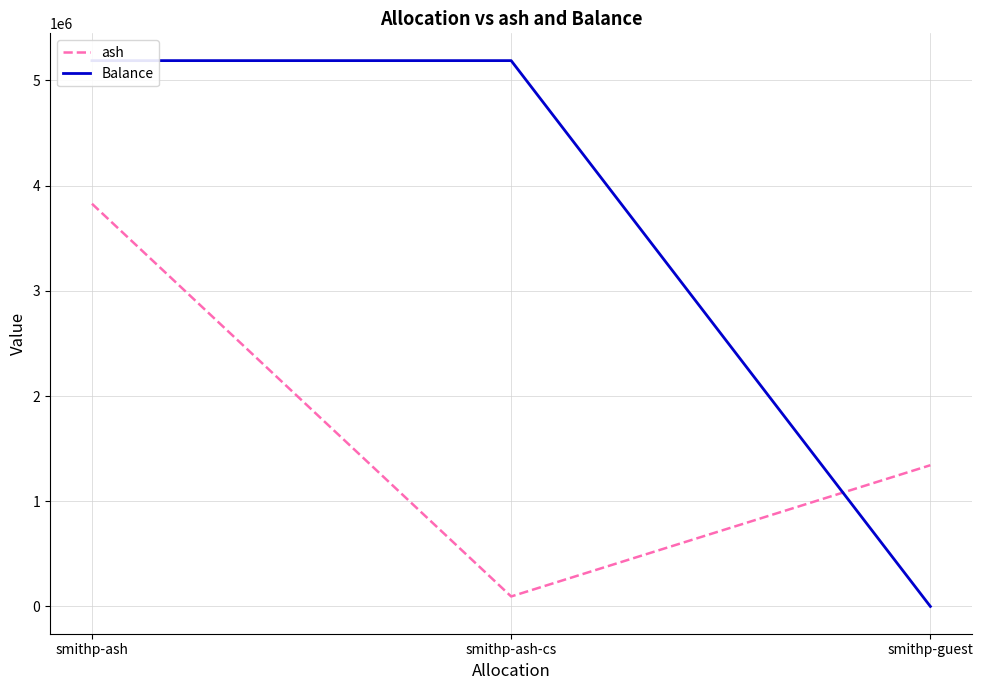

What is the label of the 3rd point from the right?

smithp-ash